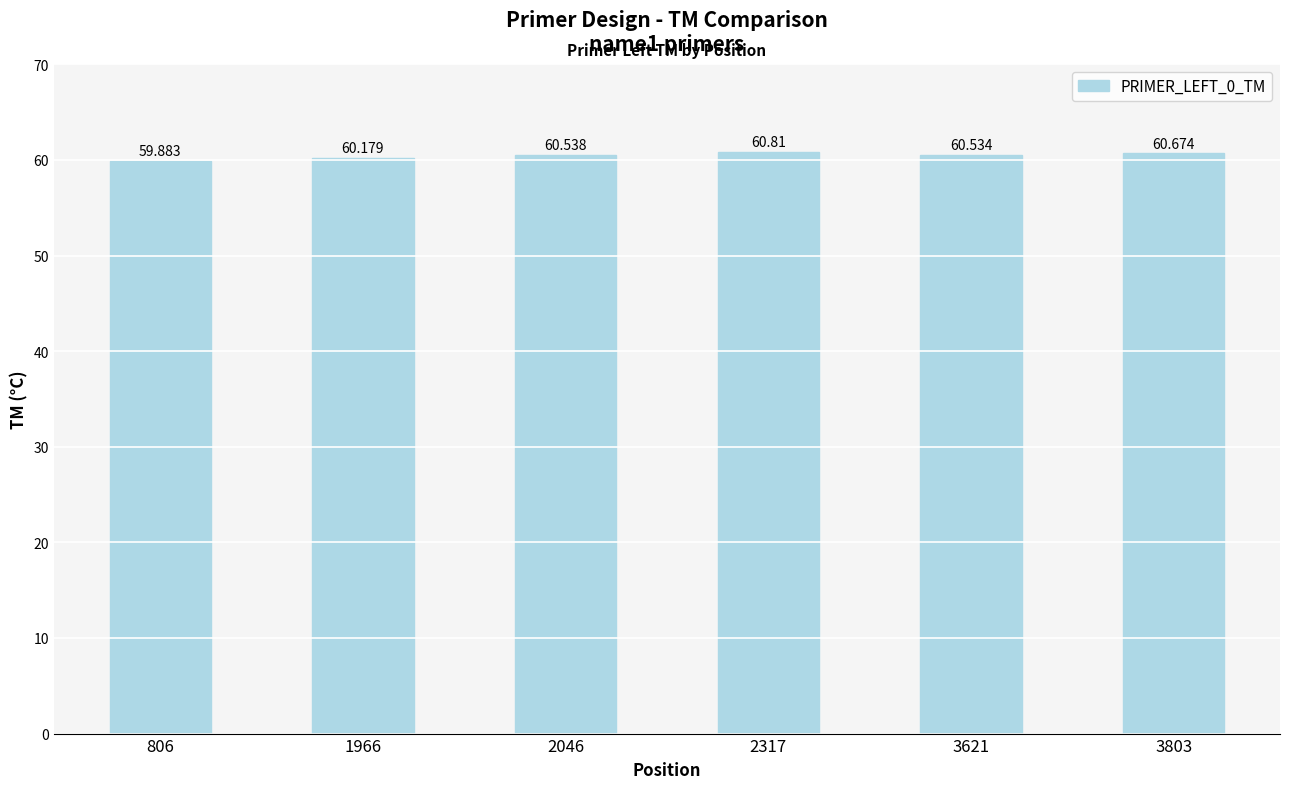

How many bars are there in total?

6